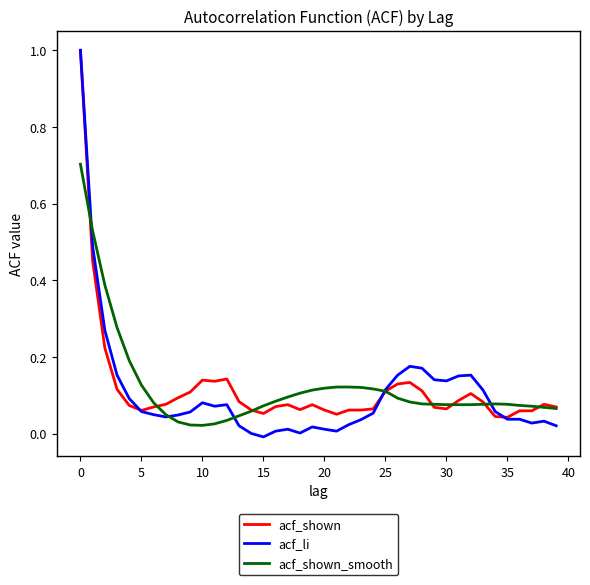

What is the highest value of the acf_shown series?

1.0